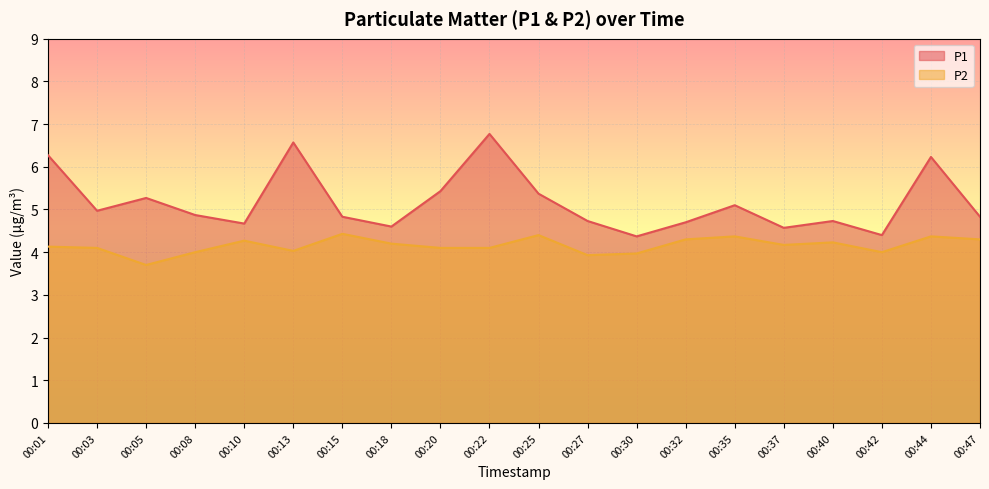

What is the difference between the maximum and minimum values in the P1 series?

2.4